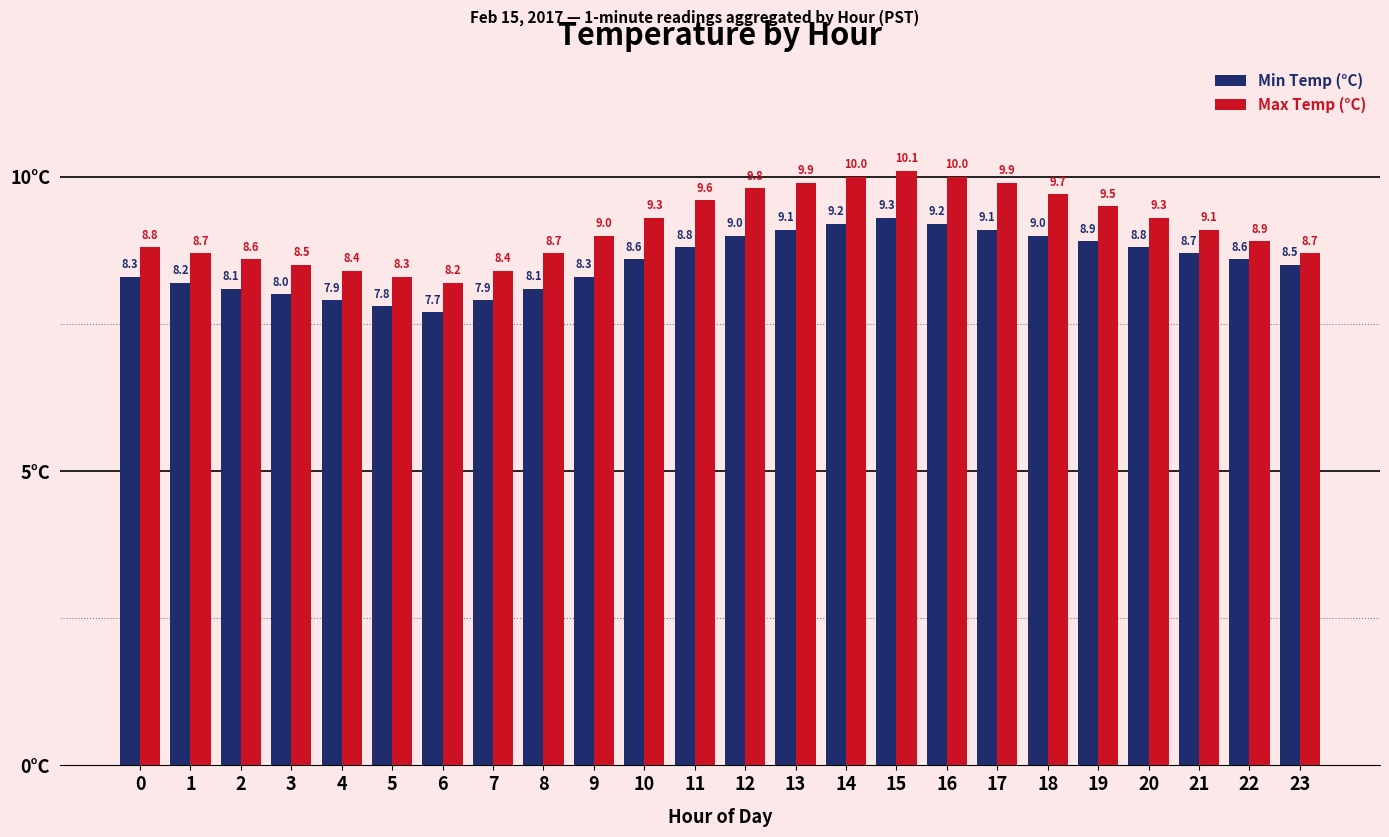

How many data points does each series have?

24